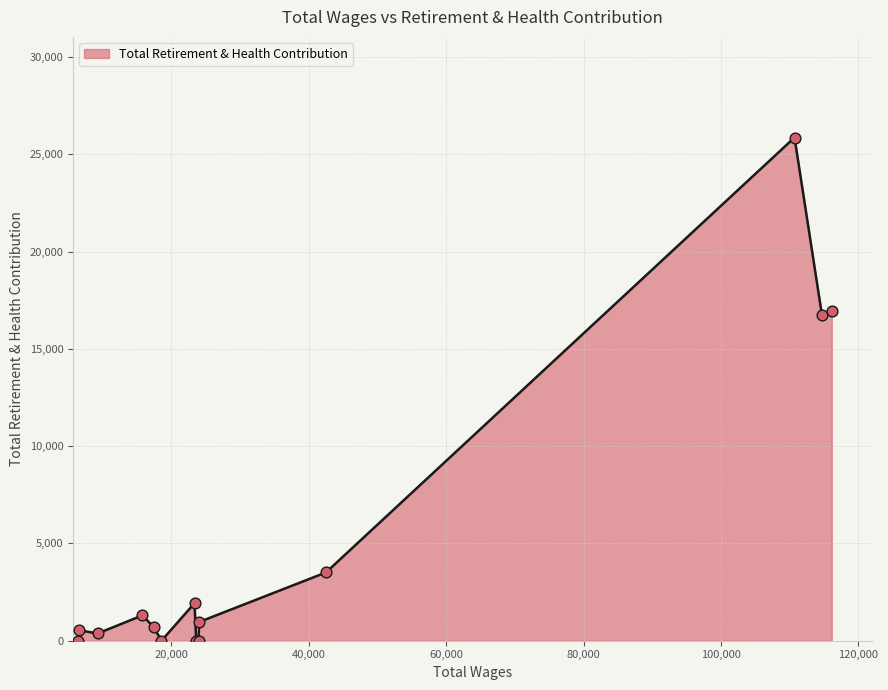

What is the difference between the maximum and minimum values?

25860